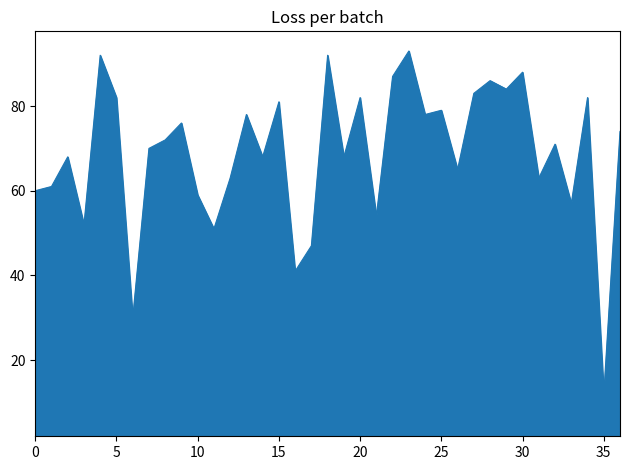

What is the difference between the maximum and minimum values?

81